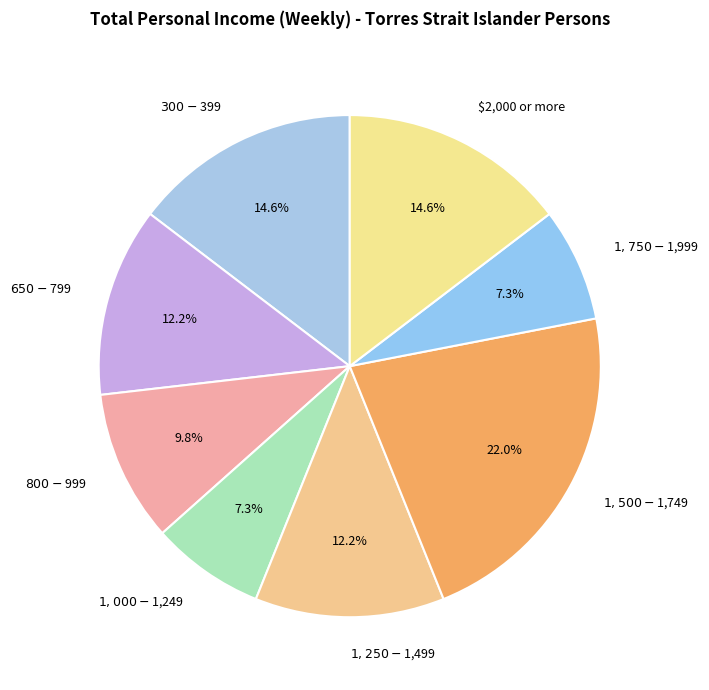

Count the number of slices in the pie.

8